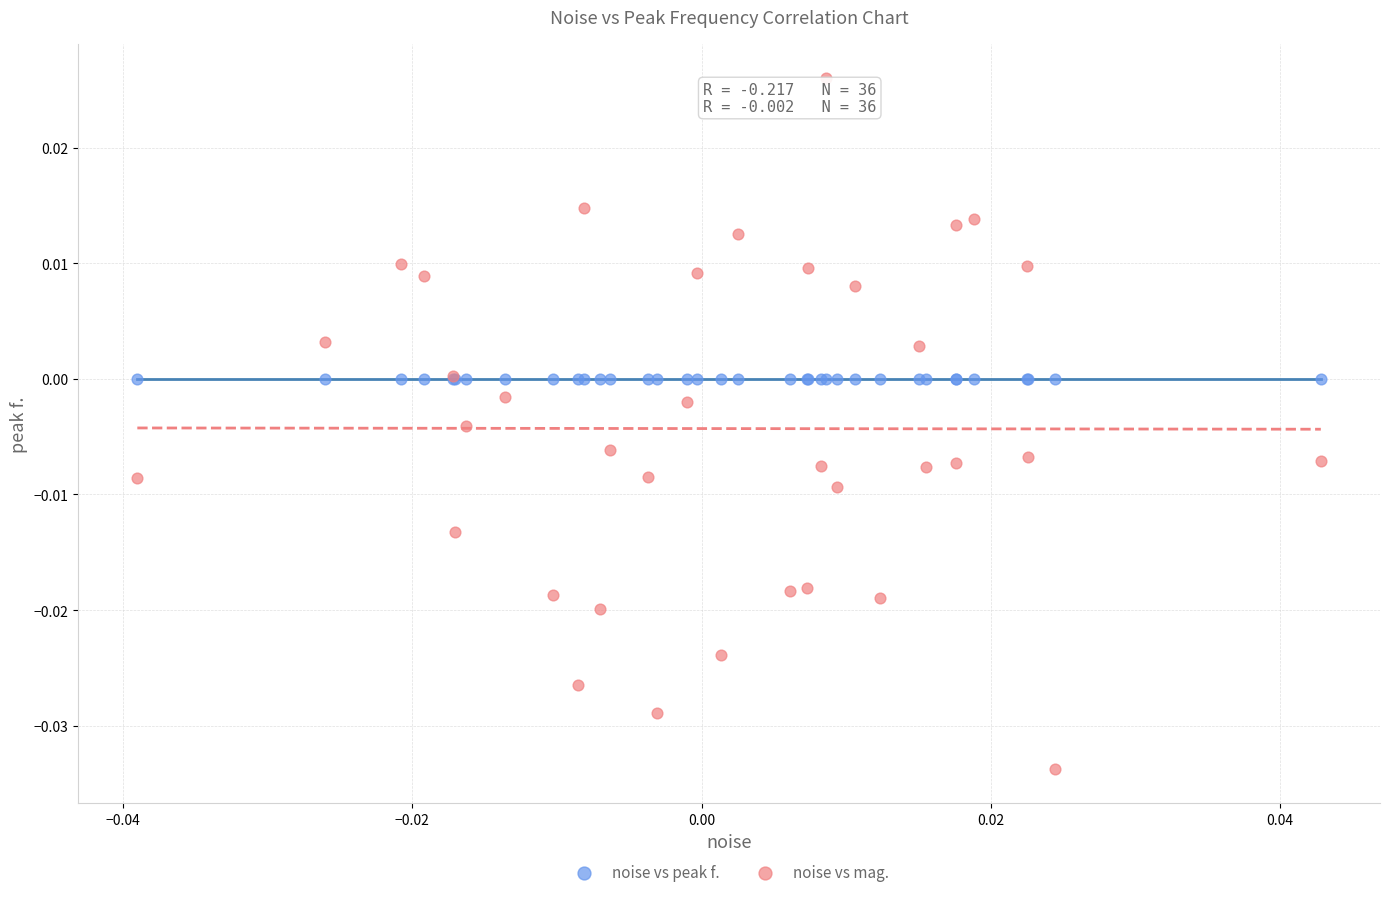

Which series reaches the minimum Y coordinate?

noise vs mag.